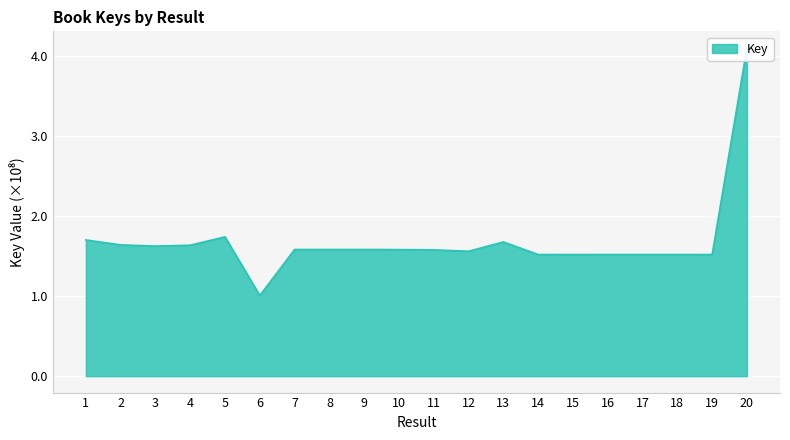

Is it true that the value at 1 is 2.5?

False